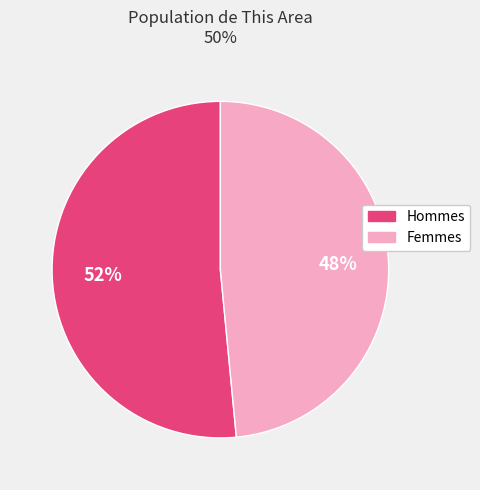

Is there any slice that represents more than half of the pie?

Yes